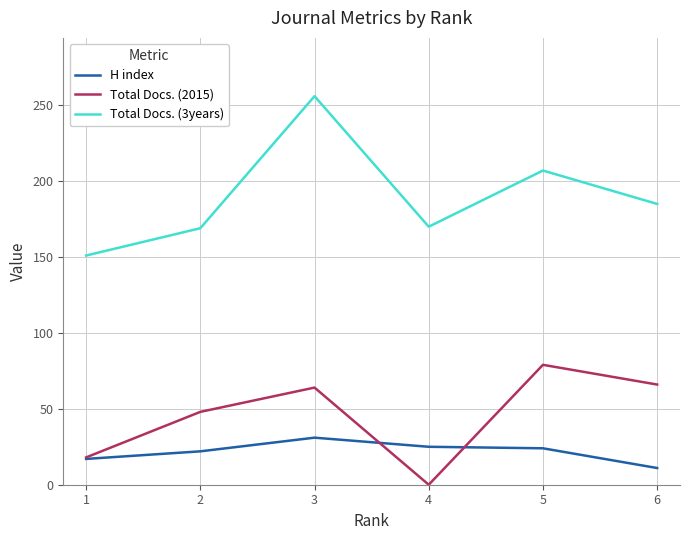

Where is the first local maximum for H index?

3